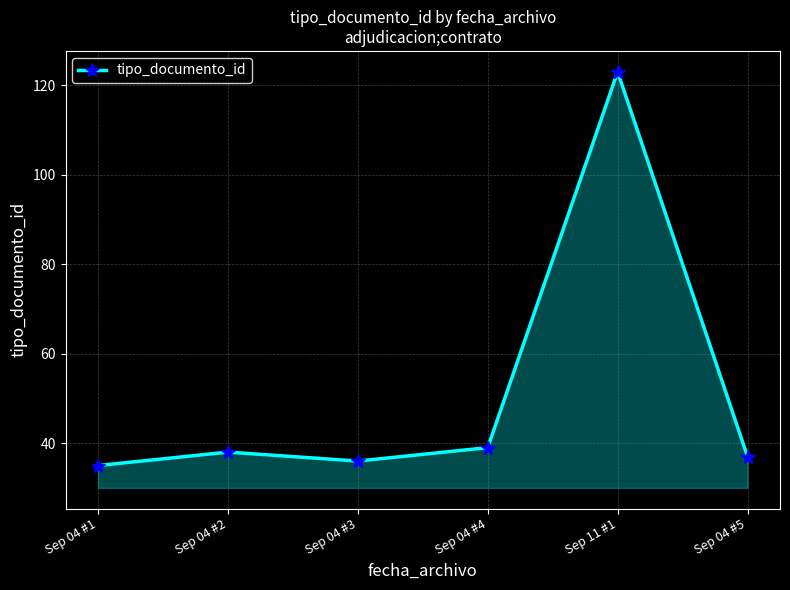

Count the number of categories in the chart.

6